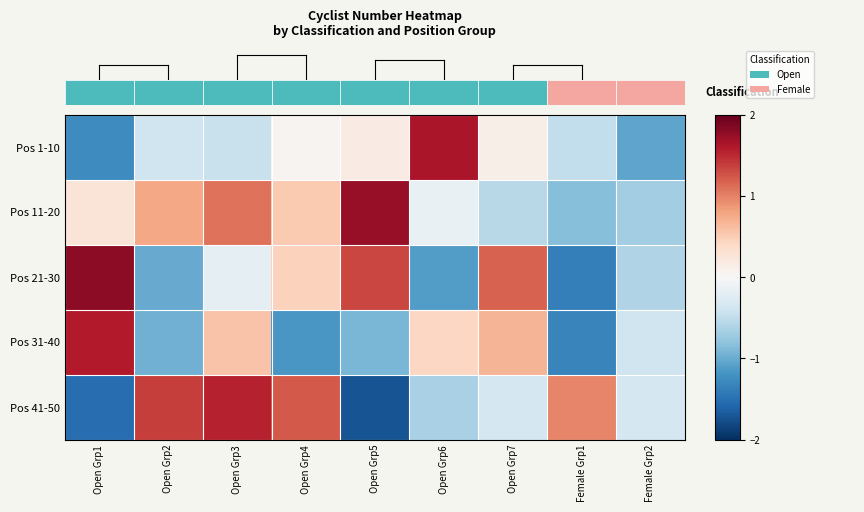

Which series has the largest total across all categories?

Pos 11-20